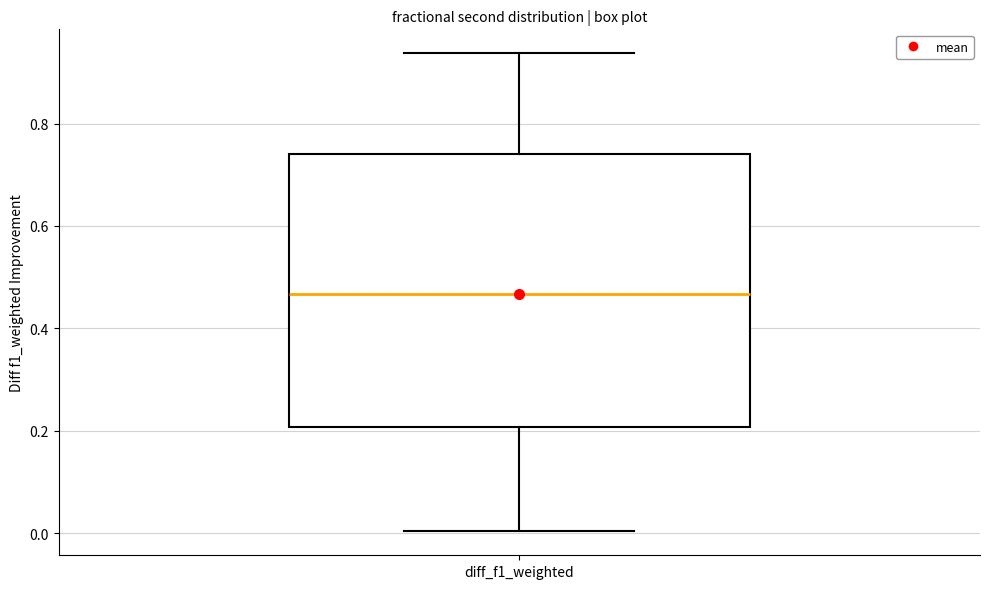

Where is the upper edge of the box for diff_f1_weighted on the y-axis? The values are not printed on the chart, so give them approximately, as read against the axis.

0.74